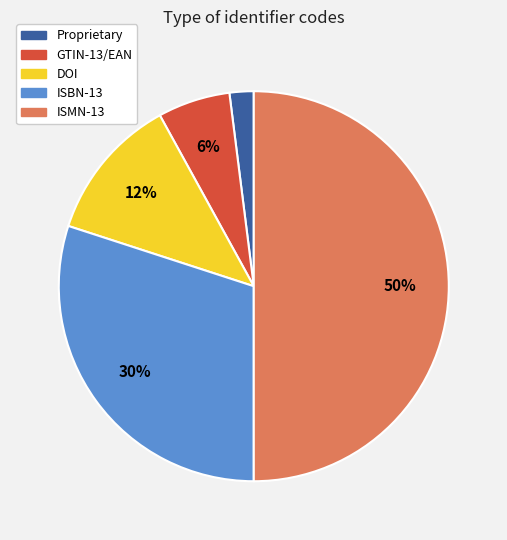

Is Proprietary the majority of the pie?

No